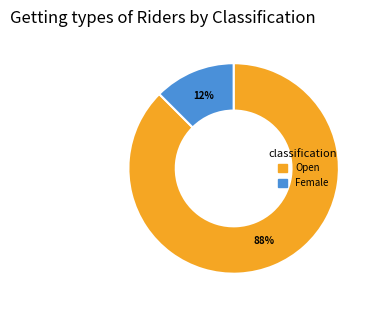

How many segments does this pie chart have?

2